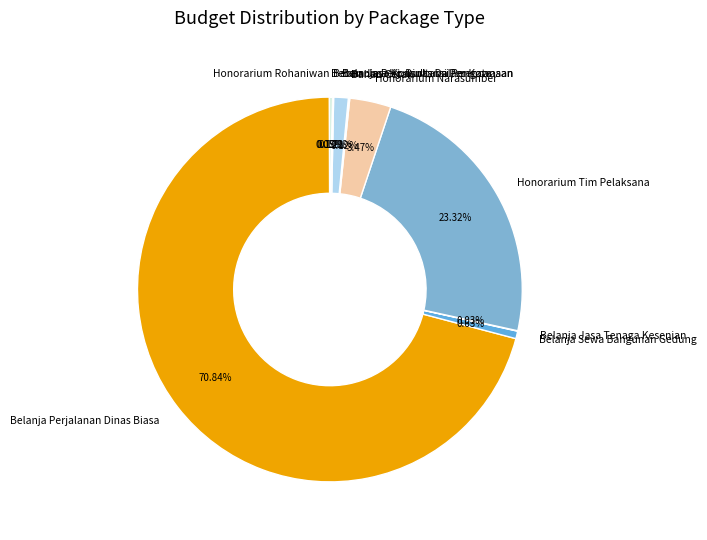

To the nearest percent, what is the average slice percentage?

10%